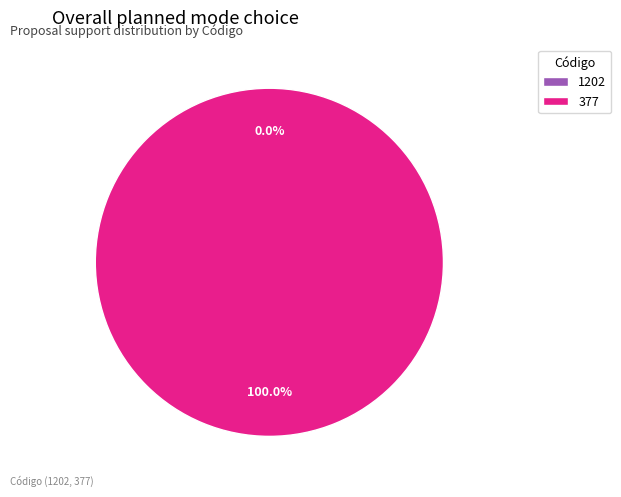

To the nearest percent, what is the average slice percentage?

50%